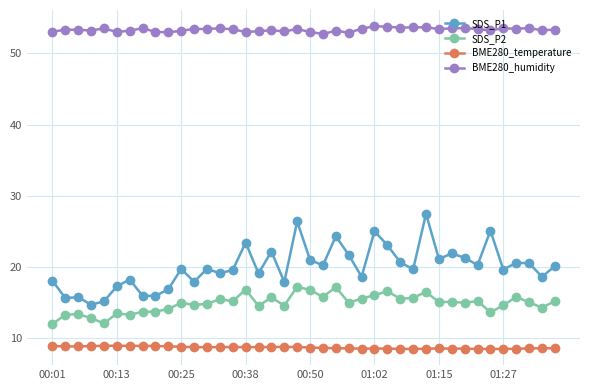

What is the average value of the BME280_temperature series?

8.7